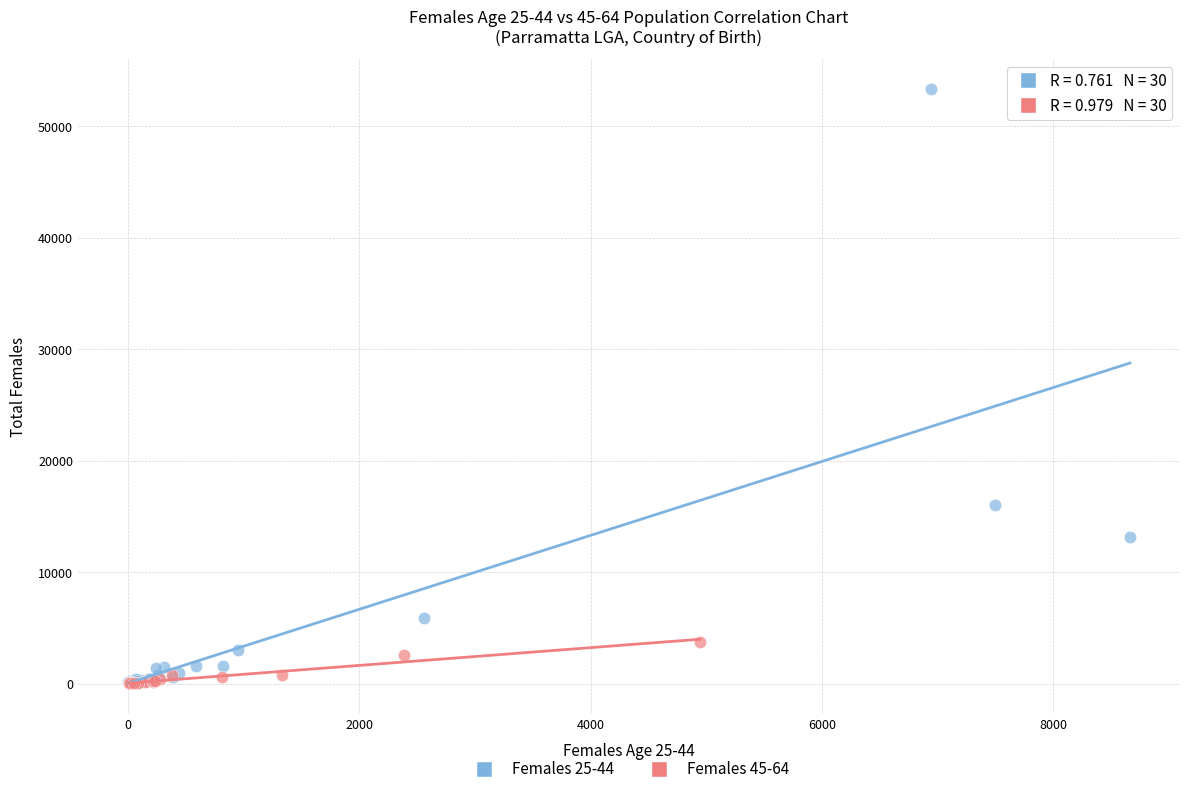

Which series has the widest spread of Y values?

Females 25-44